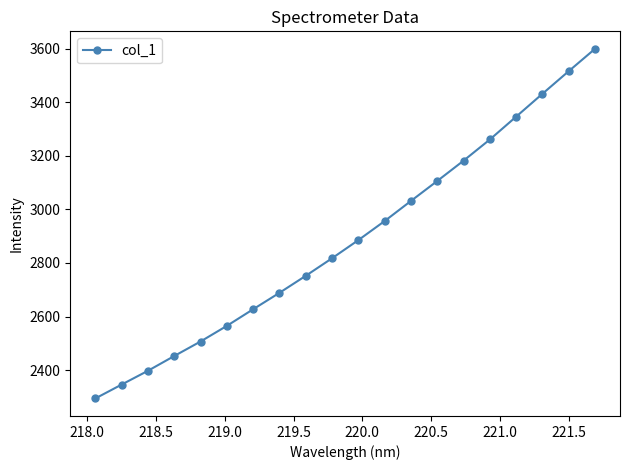

True or false: there are more than 1 points higher than both neighbors.

False